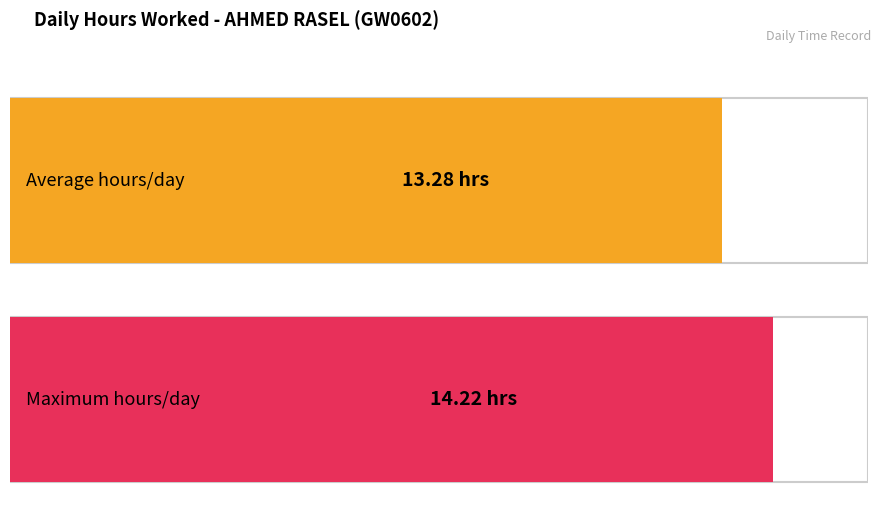

How many series are shown in this chart?

1